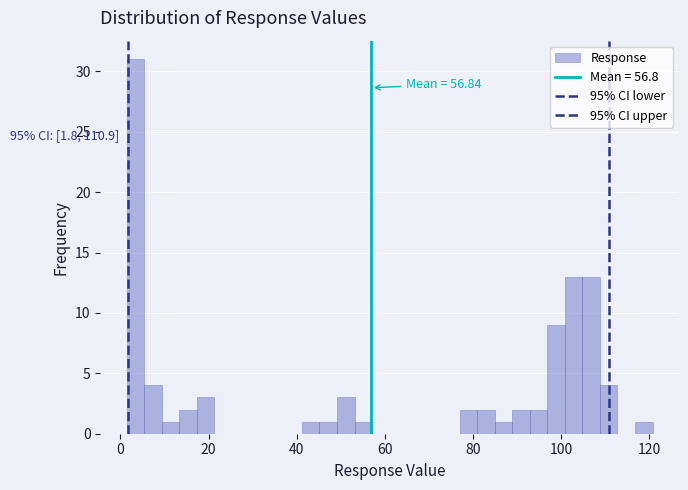

Read against the x-axis, roughly where is the centre of the tallest bar?

4